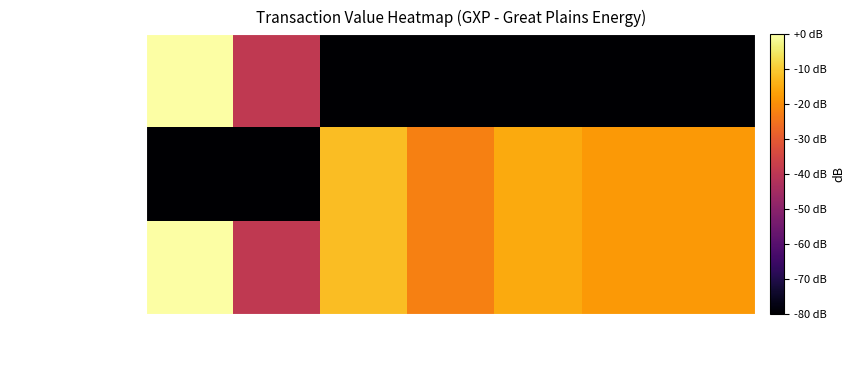

List the series in order of their overall mean, highest first.

rptOwnerDetailsId=1, rptOwnerDetailsId=3, rptOwnerDetailsId=5